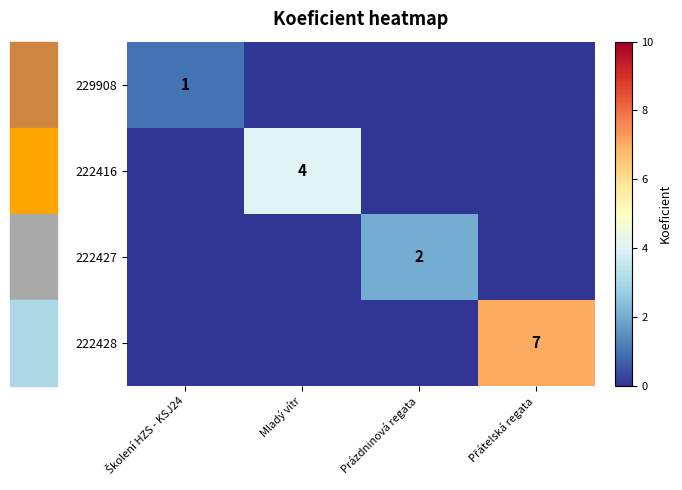

The 222427 series shows 3 at Prázdninová regata. True or false?

False